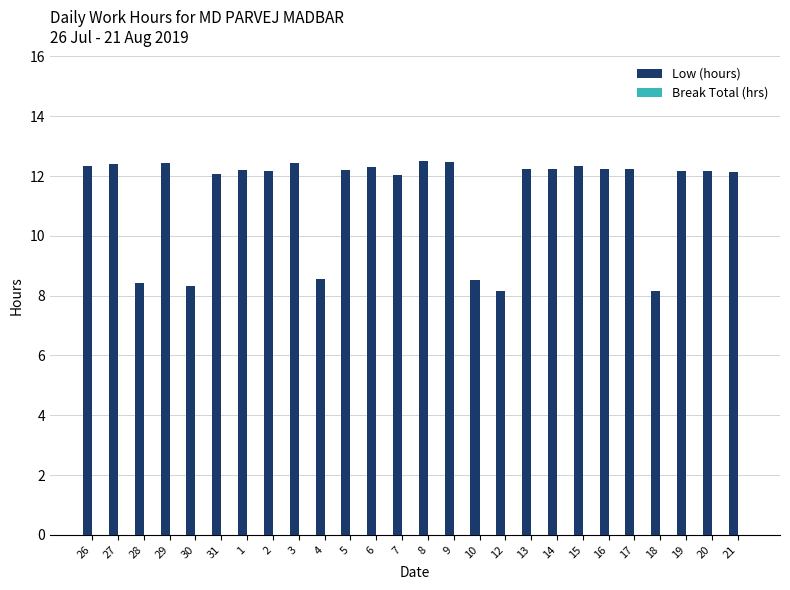

What is the greatest value displayed?

12.5